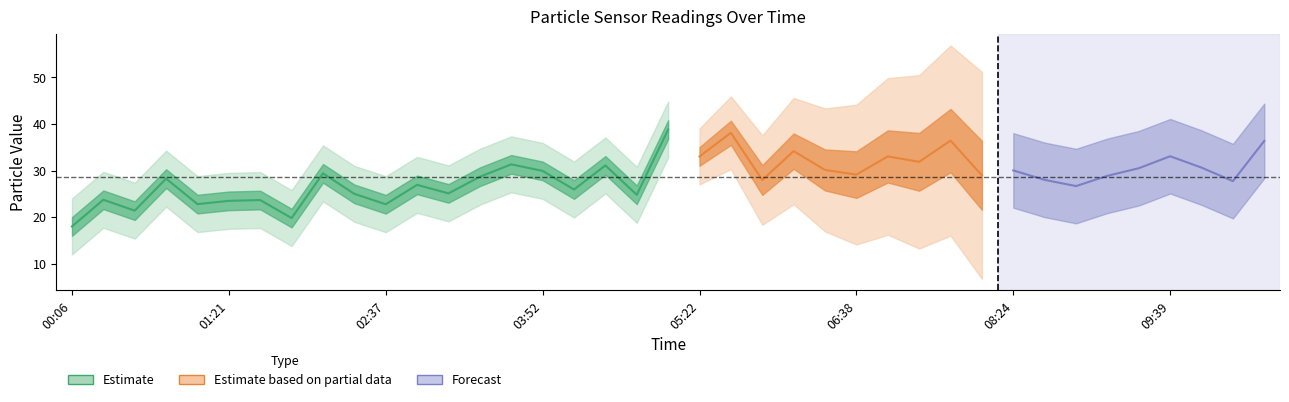

What is the label of the 1st point from the left?

2024/02/01 00:06